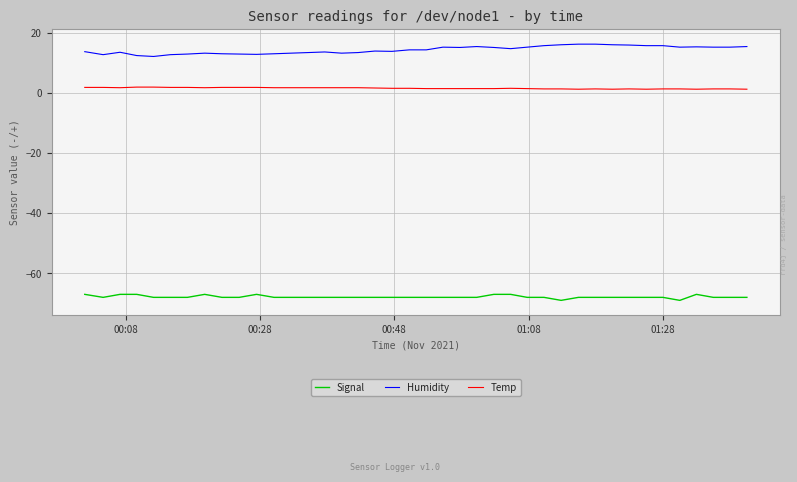

True or false: Temp and Signal intersect in this chart.

False